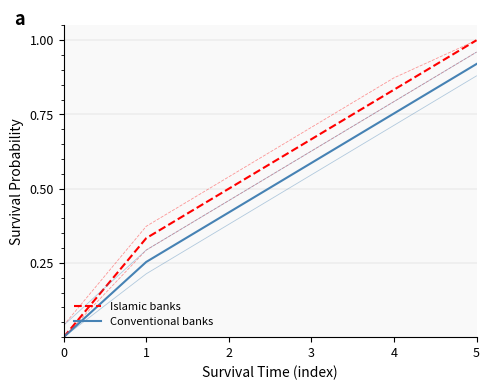

What is the difference between the second highest and minimum values in the Islamic banks series?

0.8